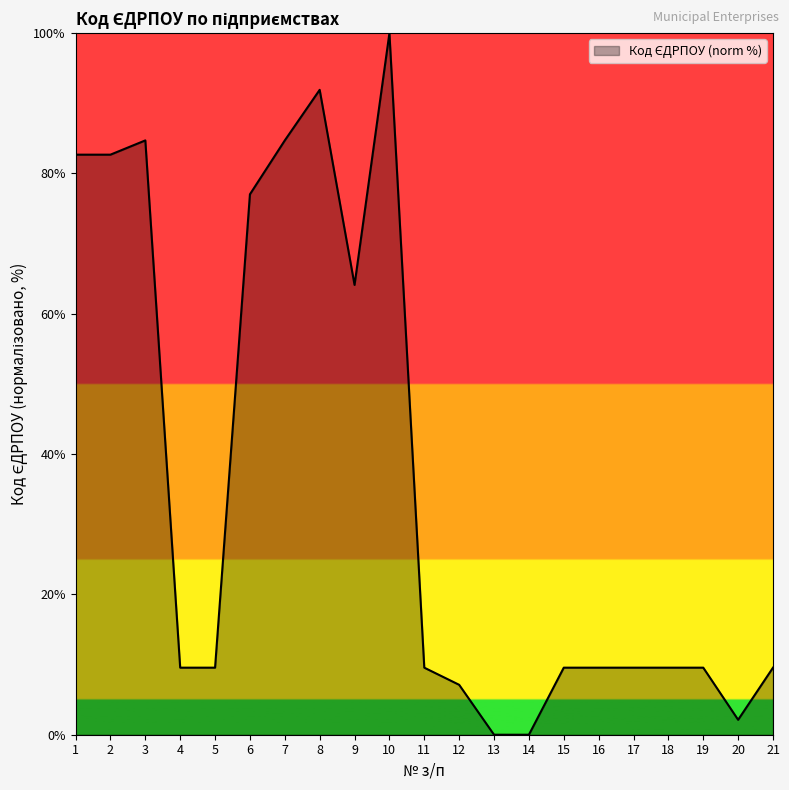

What is the difference between the values at 17 and 8?

82.4